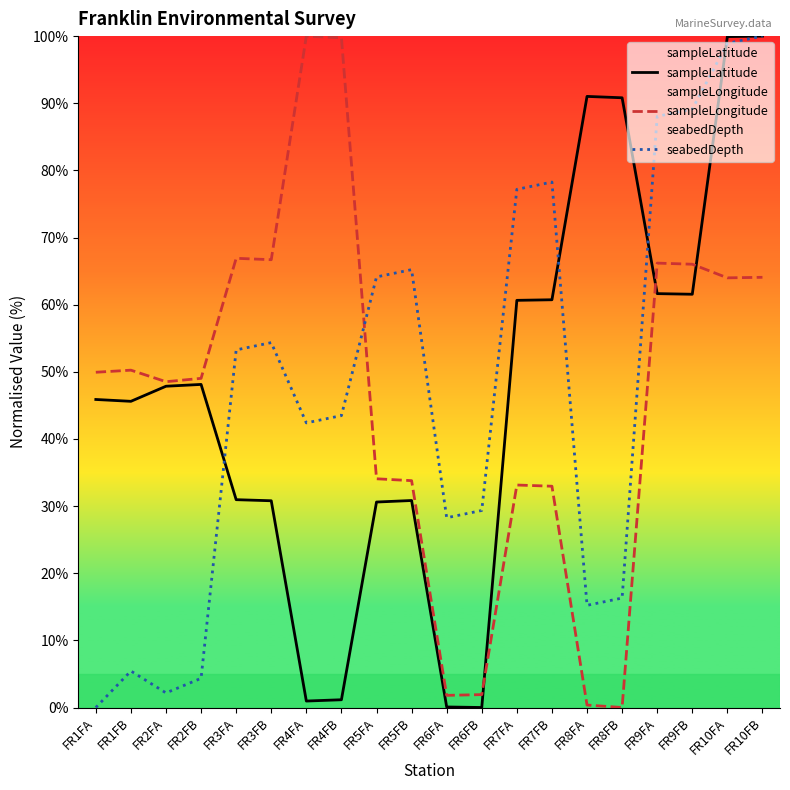

How many data points in sampleLongitude are less than 49?

9